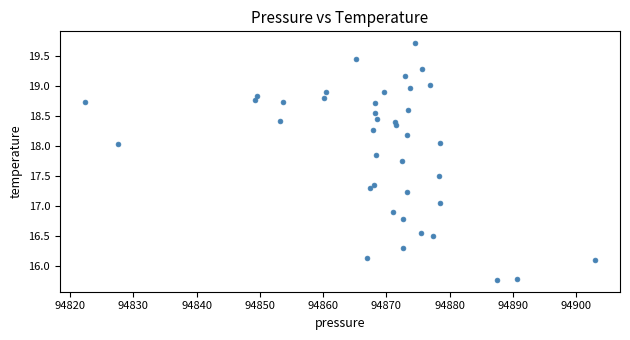

What is the range of X values (max minus min)?

80.5